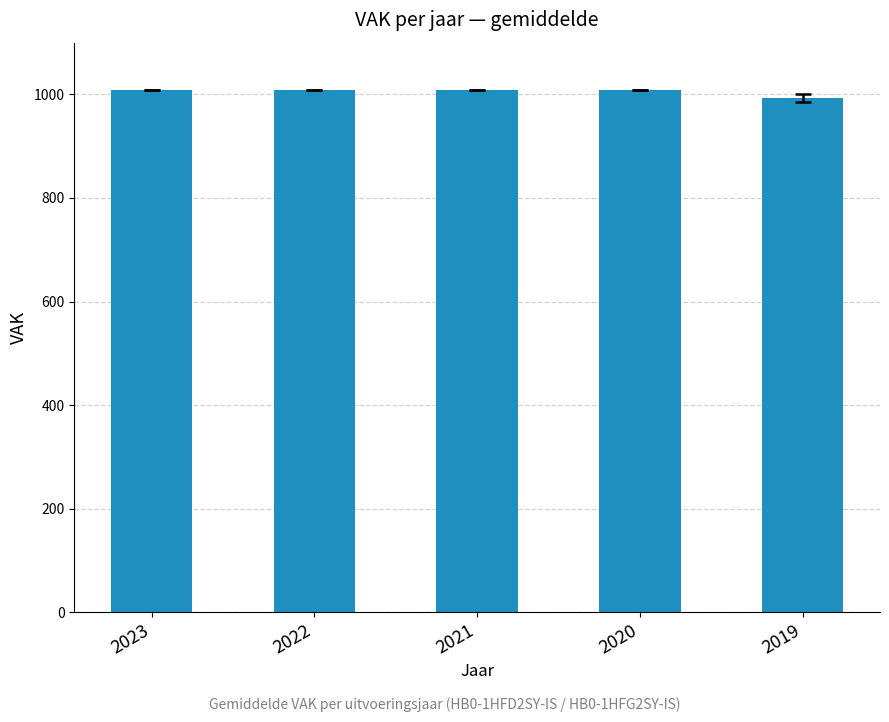

Does the chart contain any negative values?

No